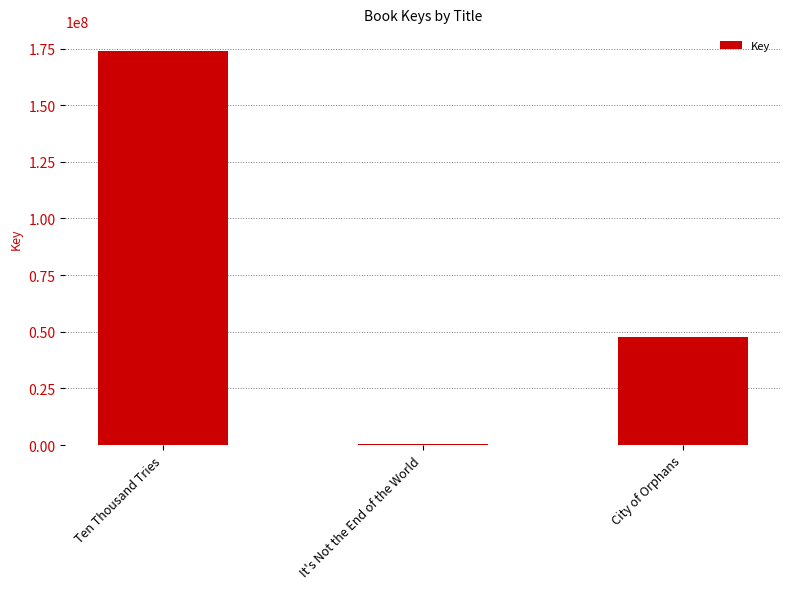

Reading left to right, what are all the values shown in this chart?

174026030	312737	47500982